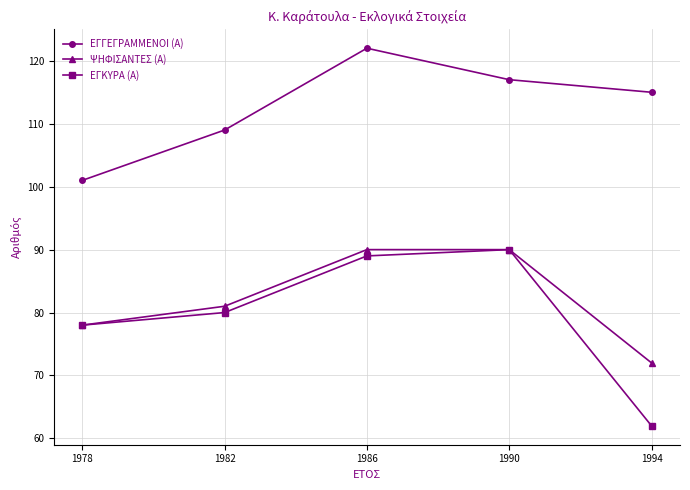

Between 1986 and 1990, which series saw the biggest shift?

ΕΓΓΕΓΡΑΜΜΕΝΟΙ (Α)